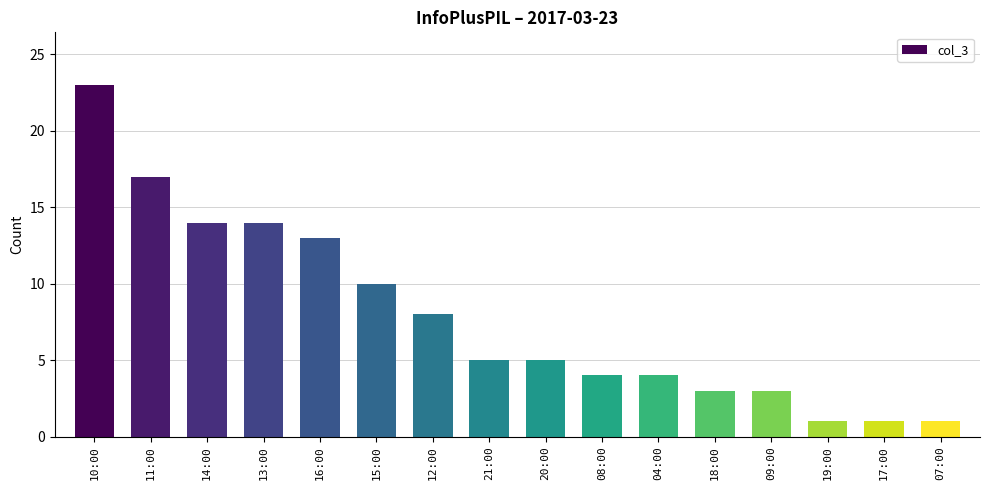

Between 14:00 and 10:00, which is larger?

10:00